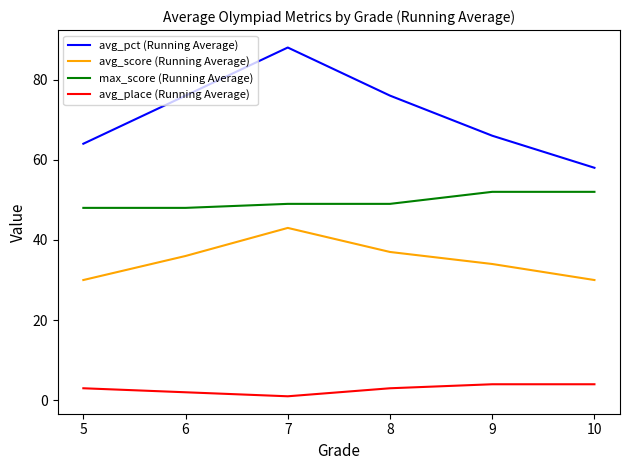

Does the chart display data point markers on the line(s)?

No